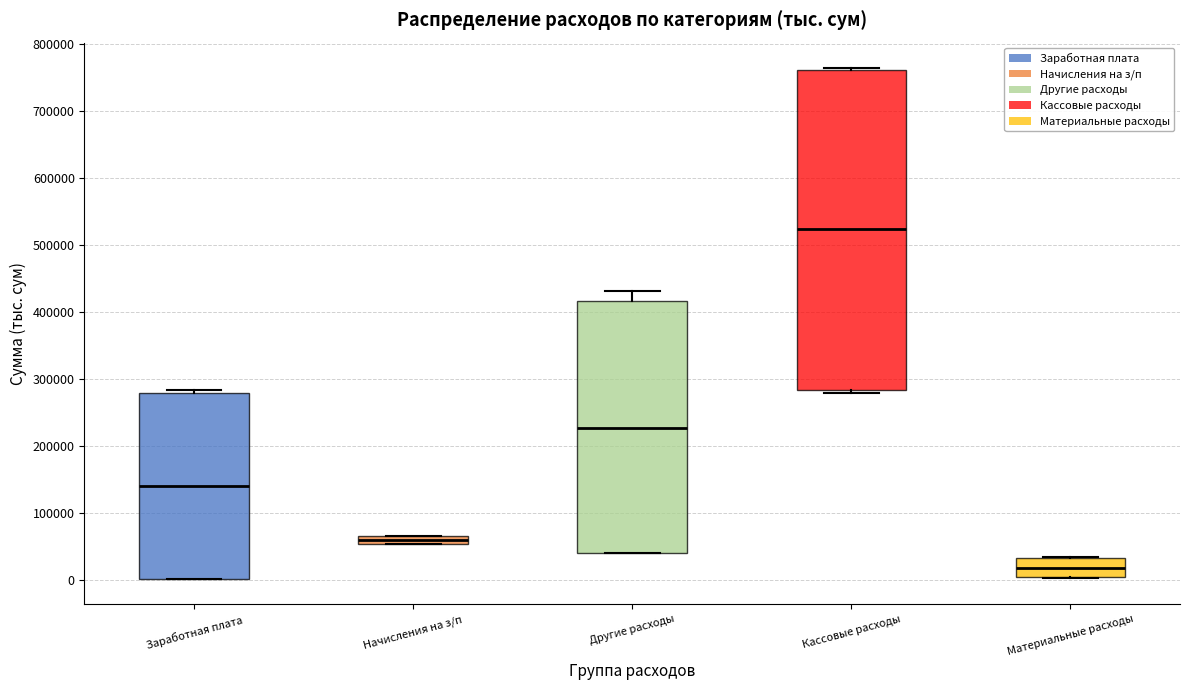

Which box's median line is the lowest?

Материальные расходы